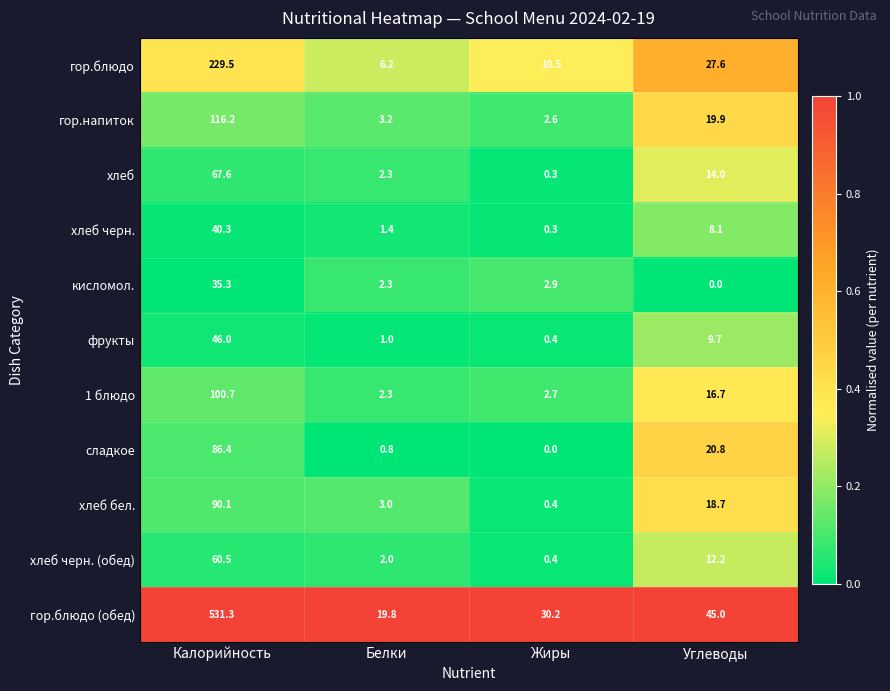

What is the difference between the second highest and minimum values in the хлеб черн. (обед) series?

11.8